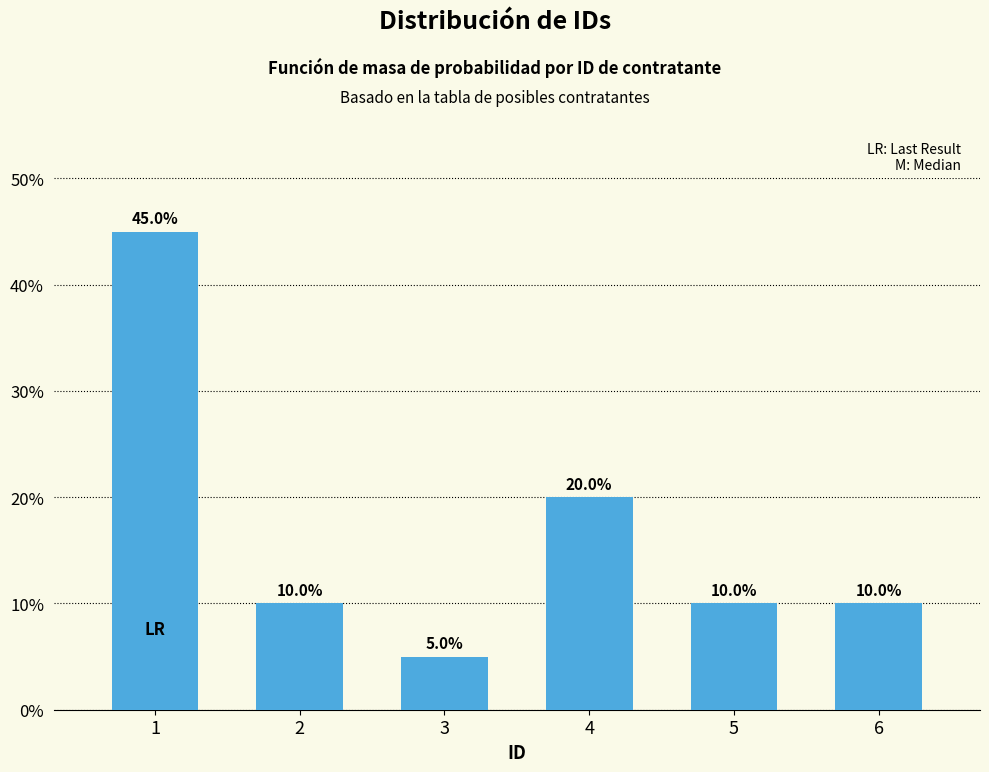

Reading right to left, what are all the values shown in this chart?

10	10	20	5	10	45